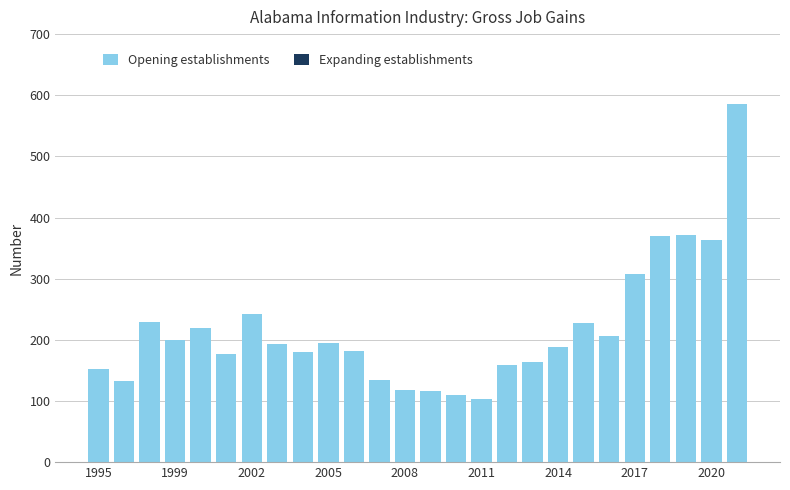

What is the smallest value displayed?

104